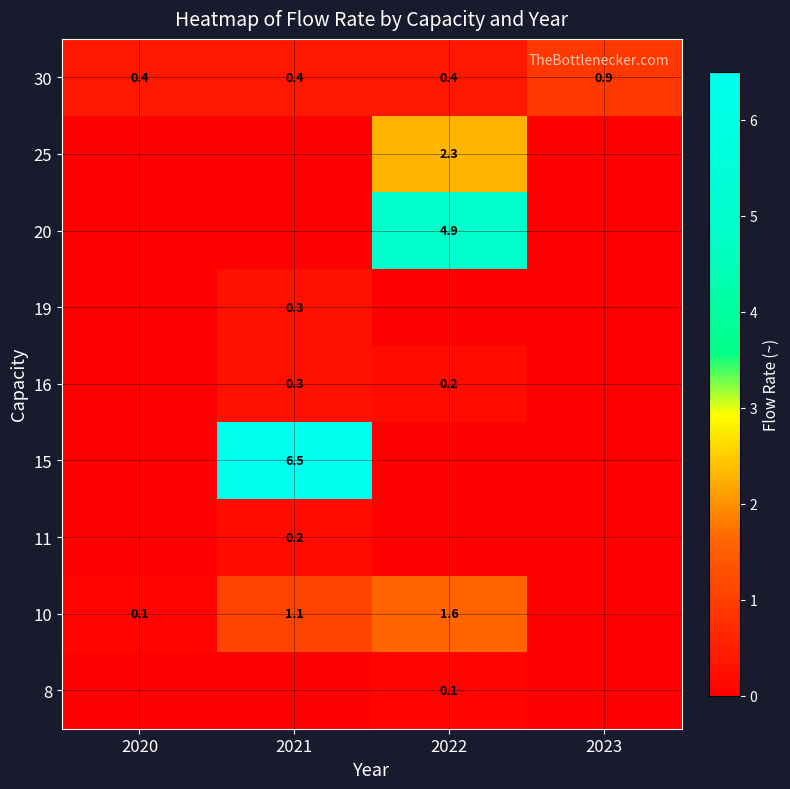

What is the average value of the 30 series?

0.5